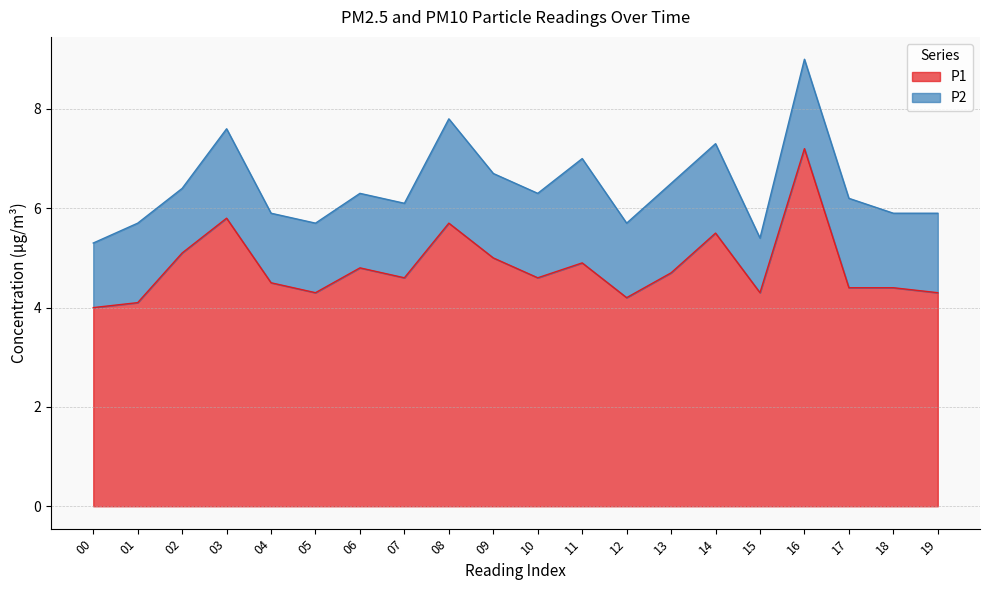

Rank the categories by value from lowest to highest.

00, 01, 12, 05, 15, 19, 17, 18, 04, 07, 10, 13, 06, 11, 09, 02, 14, 08, 03, 16